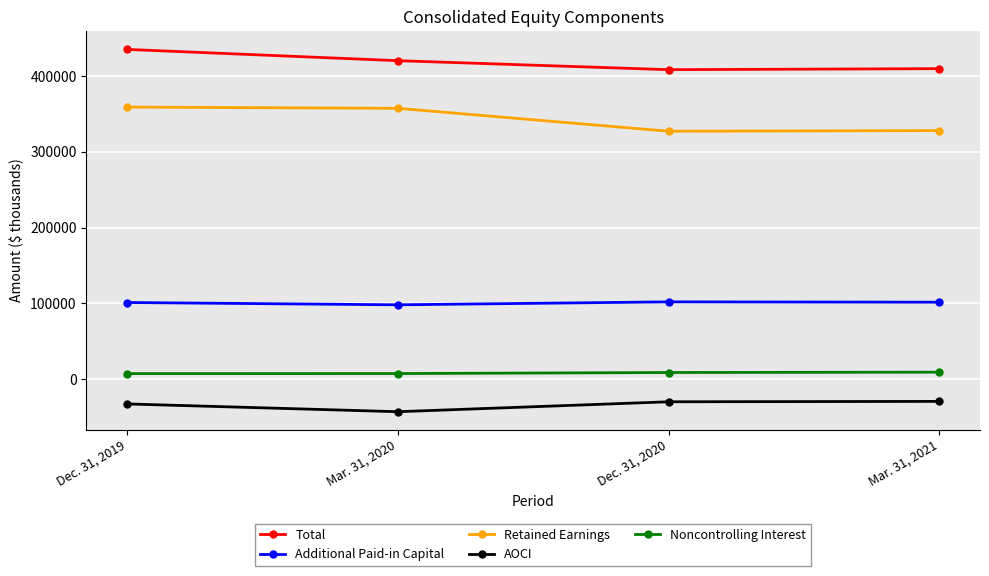

What is the label of the 3rd point from the left?

Dec. 31, 2020